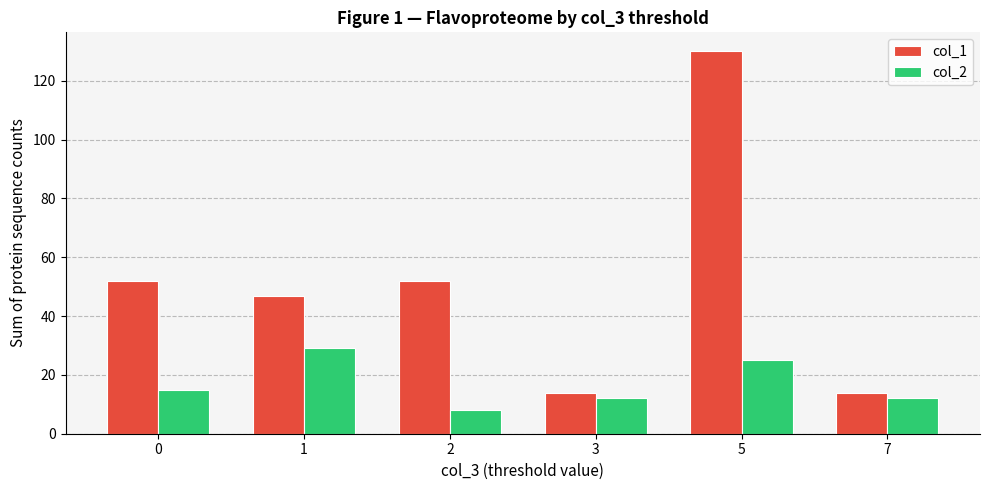

Read the col_2 value at 1, to the nearest 5.

30